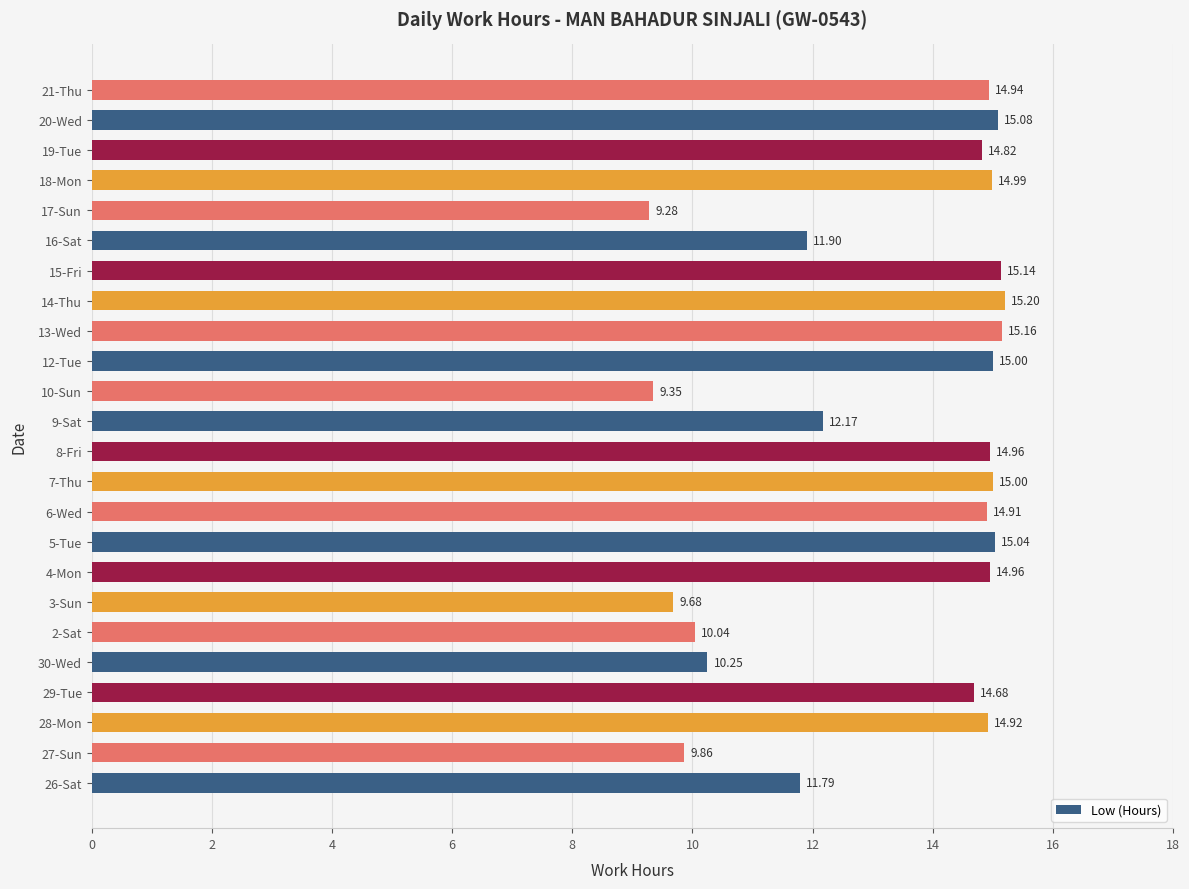

What is the sum of all values?

319.1